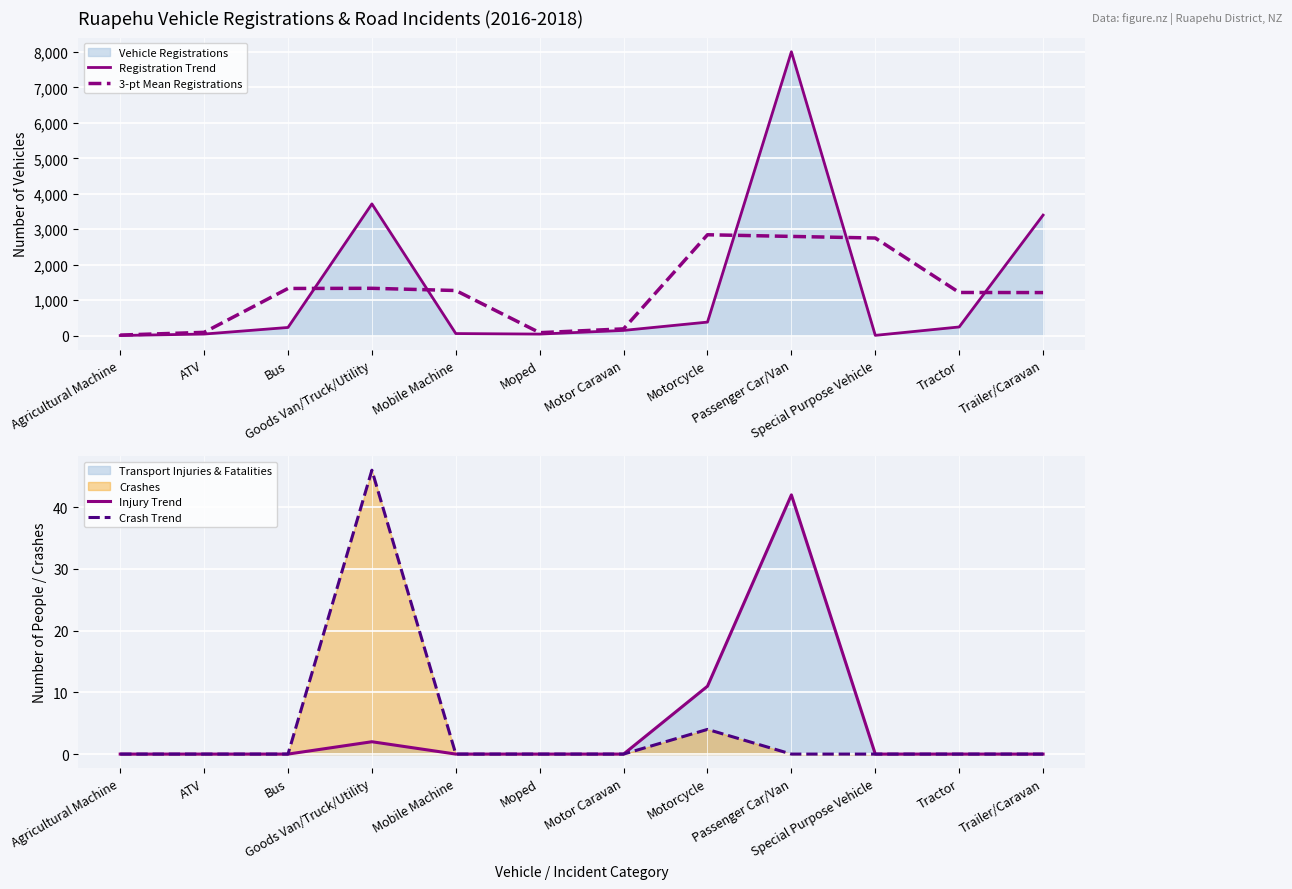

How many lines are shown in the chart?

4